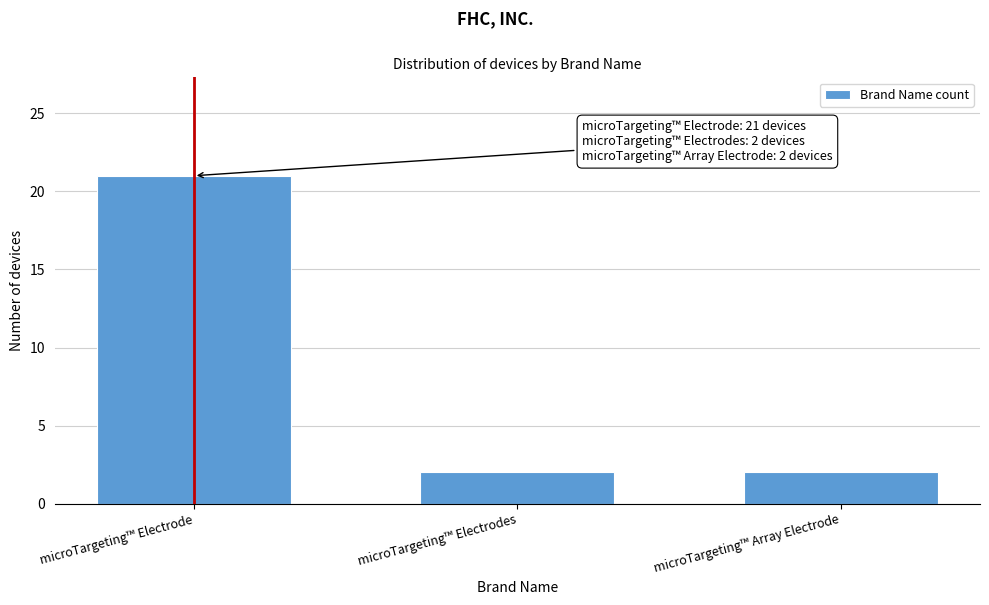

Reading left to right, transcribe all the data shown in this chart.

21	2	2